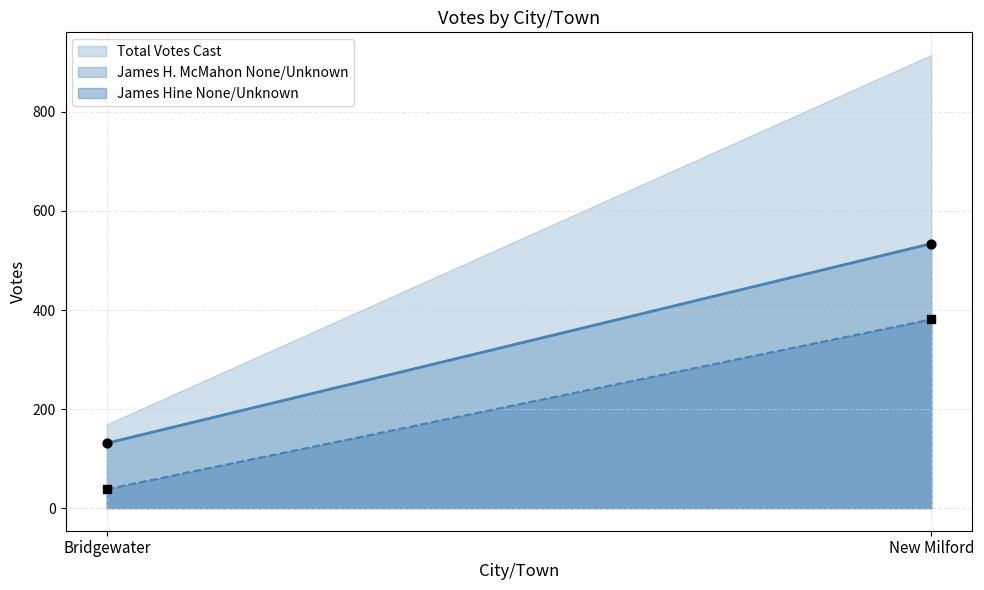

At which category is the sum across all series the highest?

New Milford